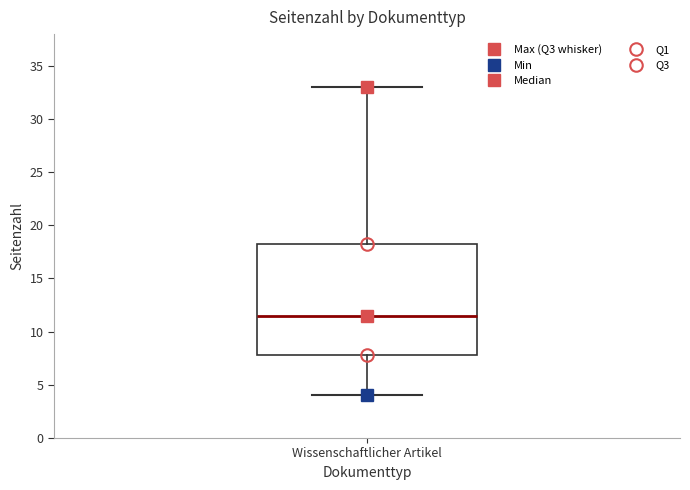

Where does the upper whisker of the box for Wissenschaftlicher Artikel end on the y-axis? The values are not printed on the chart, so give them approximately, as read against the axis.

33.0